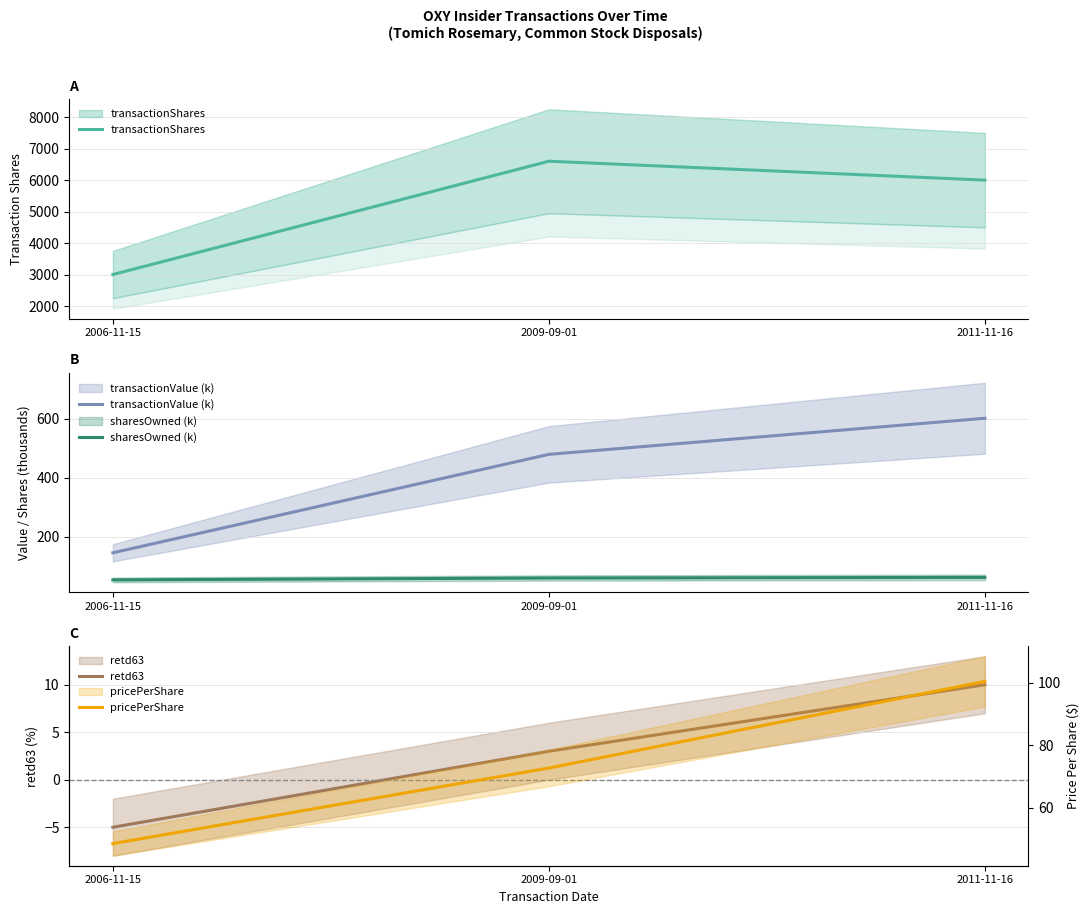

What is the label of the 2nd point from the right?

2009-09-01